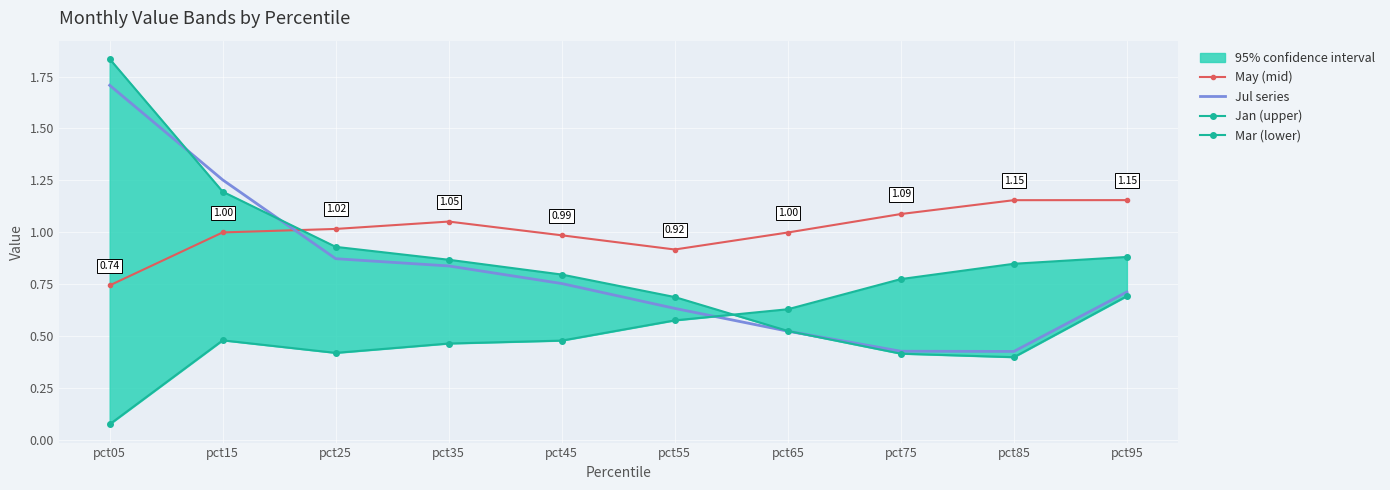

How many interior local peaks does the Mar (lower) series have?

1